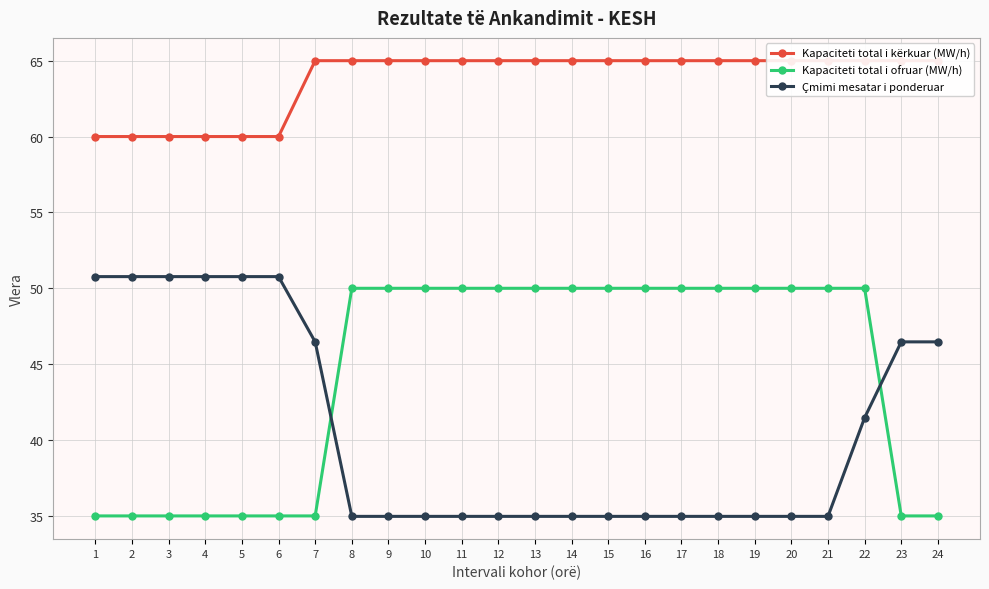

Reading left to right, what are all the values shown in this chart?

Kapaciteti total i kërkuar (MW/h): 60.0	60.0	60.0	60.0	60.0	60.0	65.0	65.0	65.0	65.0	65.0	65.0	65.0	65.0	65.0	65.0	65.0	65.0	65.0	65.0	65.0	65.0	65.0	65.0
Kapaciteti total i ofruar (MW/h): 35.0	35.0	35.0	35.0	35.0	35.0	35.0	50.0	50.0	50.0	50.0	50.0	50.0	50.0	50.0	50.0	50.0	50.0	50.0	50.0	50.0	50.0	35.0	35.0
Çmimi mesatar i ponderuar: 50.8	50.8	50.8	50.8	50.8	50.8	46.5	35.0	35.0	35.0	35.0	35.0	35.0	35.0	35.0	35.0	35.0	35.0	35.0	35.0	35.0	41.5	46.5	46.5